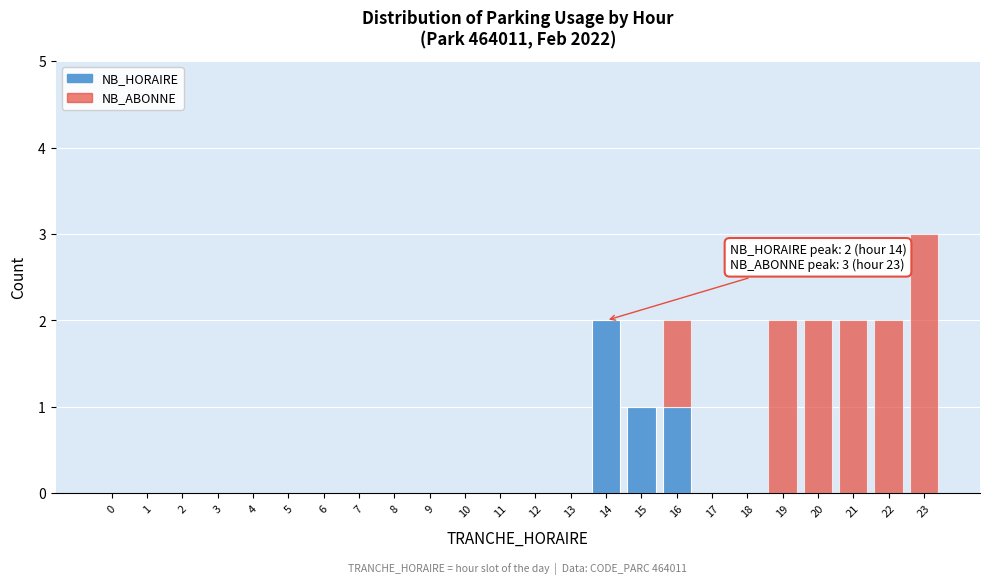

Which category has the highest value in the NB_HORAIRE series?

14